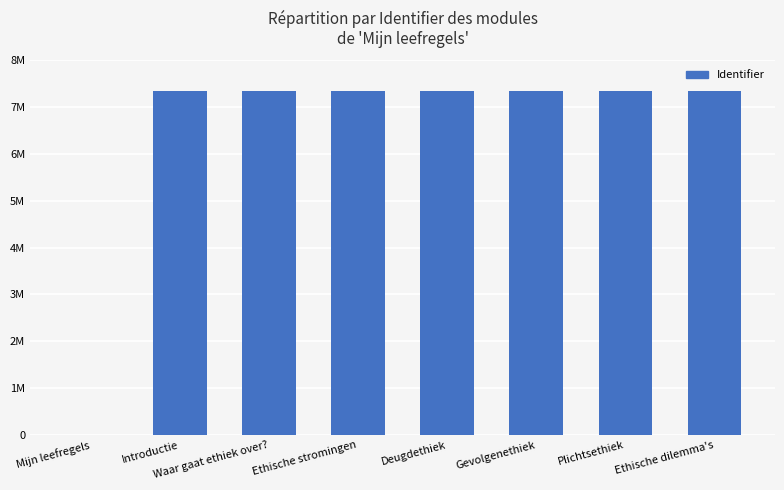

What is the sum of the values at Deugdethiek and Ethische dilemma's?

14675020